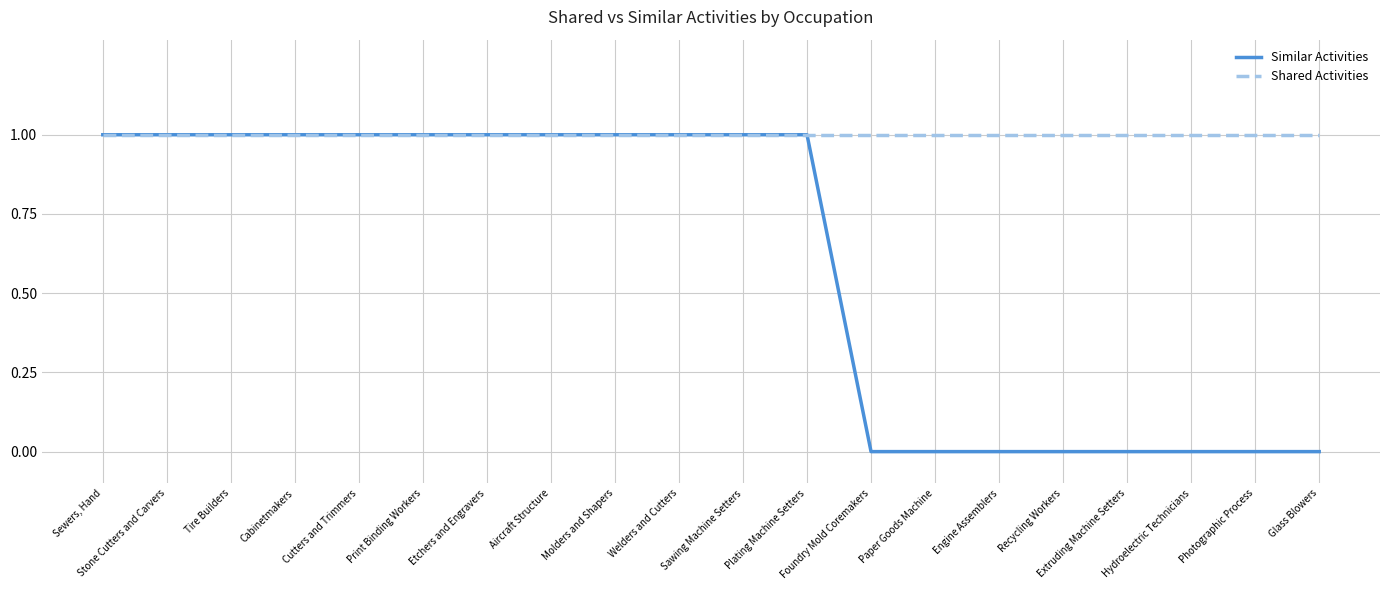

Between Stone Cutters and Carvers and Extruding Machine Setters, which series saw the biggest shift?

Similar Activities